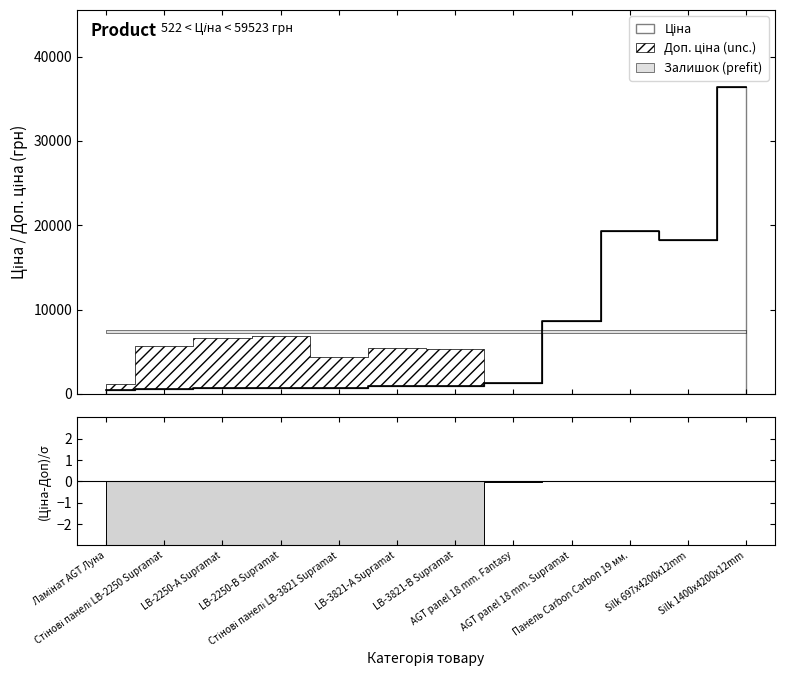

Does the chart display data point markers on the line(s)?

No